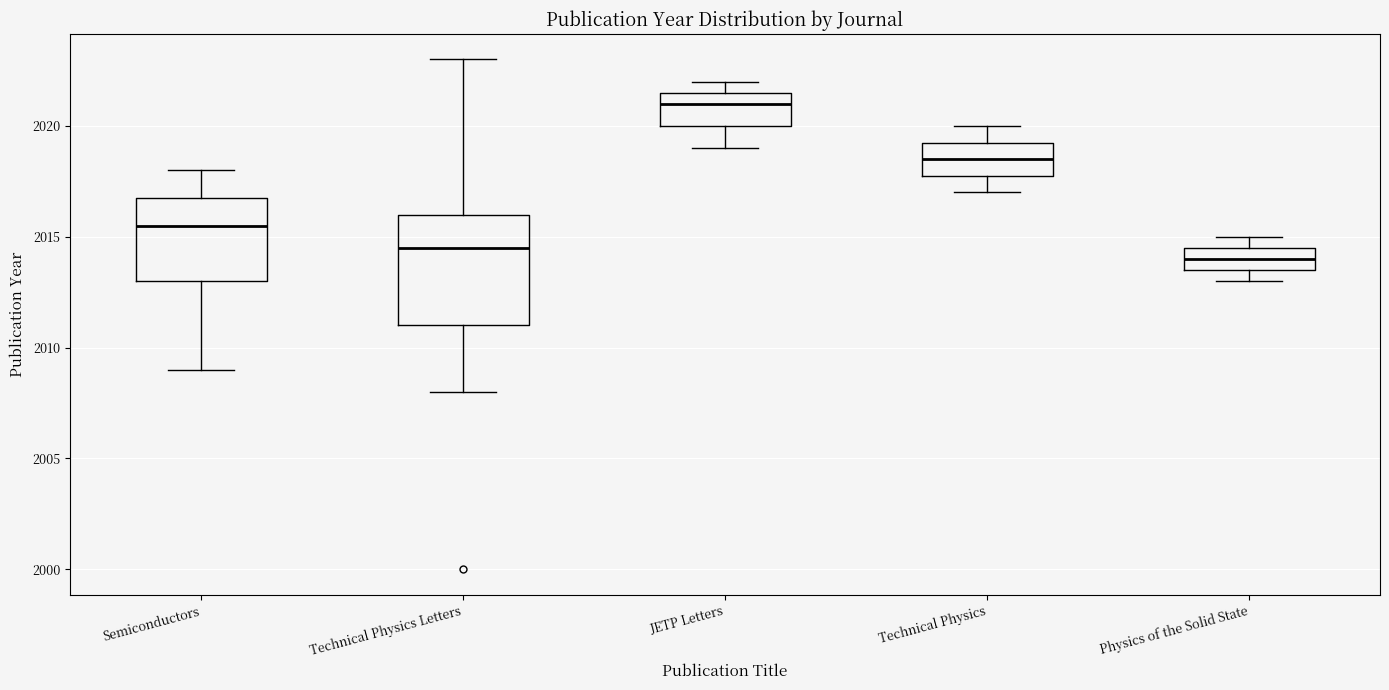

Comparing the boxes themselves (not the whiskers), which one is the tallest?

Technical Physics Letters